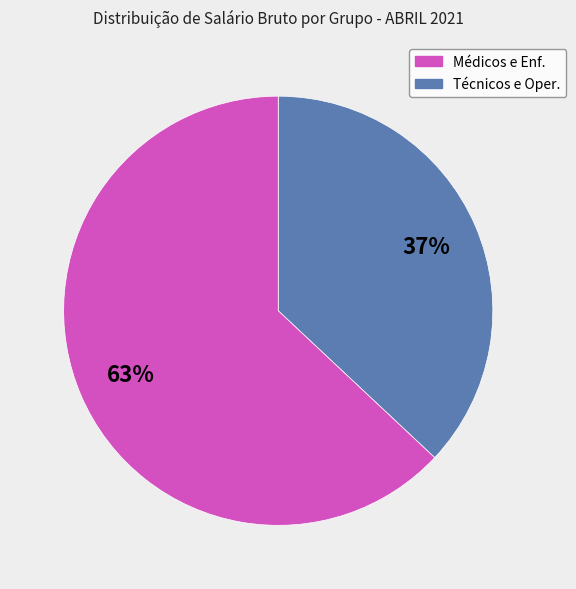

Does any single category account for the majority?

Yes